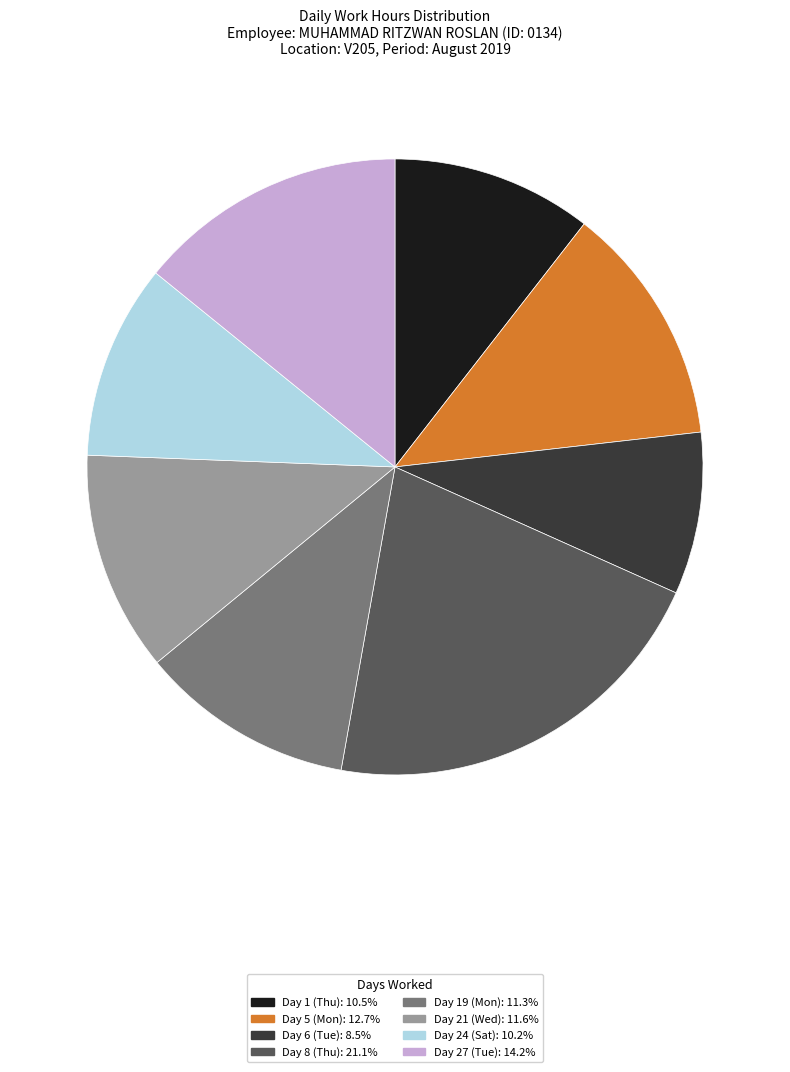

Between Day 21 (Wed) and Day 5 (Mon), which is larger?

Day 5 (Mon)